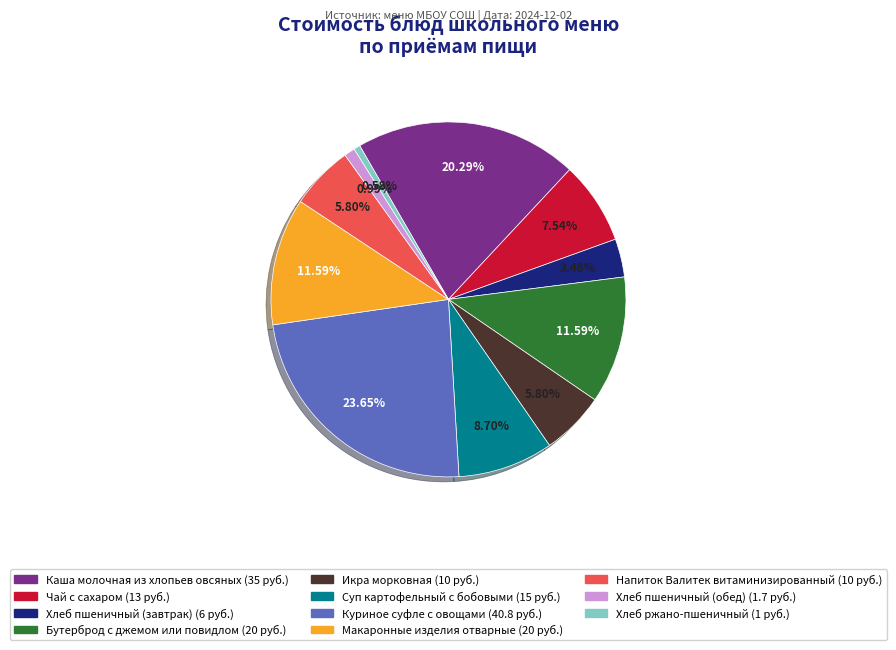

What percentage is the Куриное суфле с овощами slice, to the nearest percent?

24%